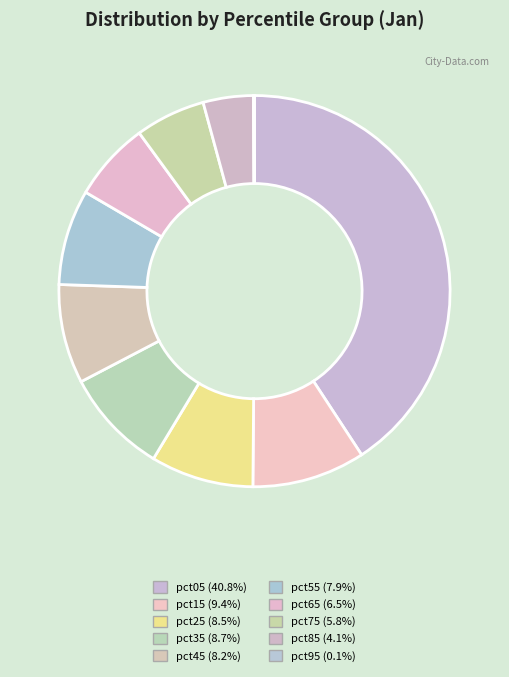

The pct25 slice represents 9% of the pie. True or false?

True